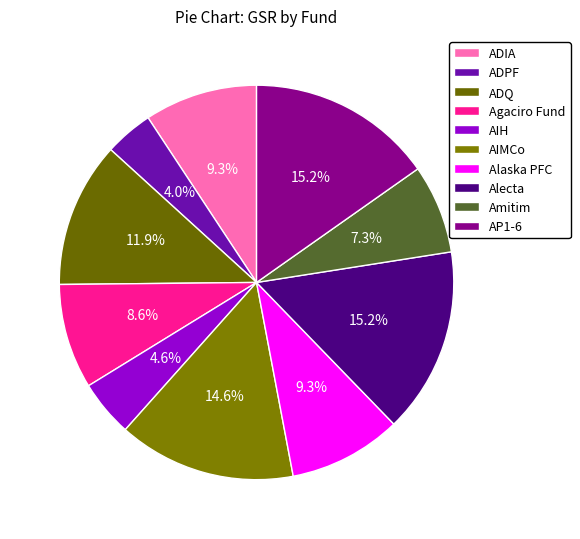

To the nearest percent, what is the average slice percentage?

10%